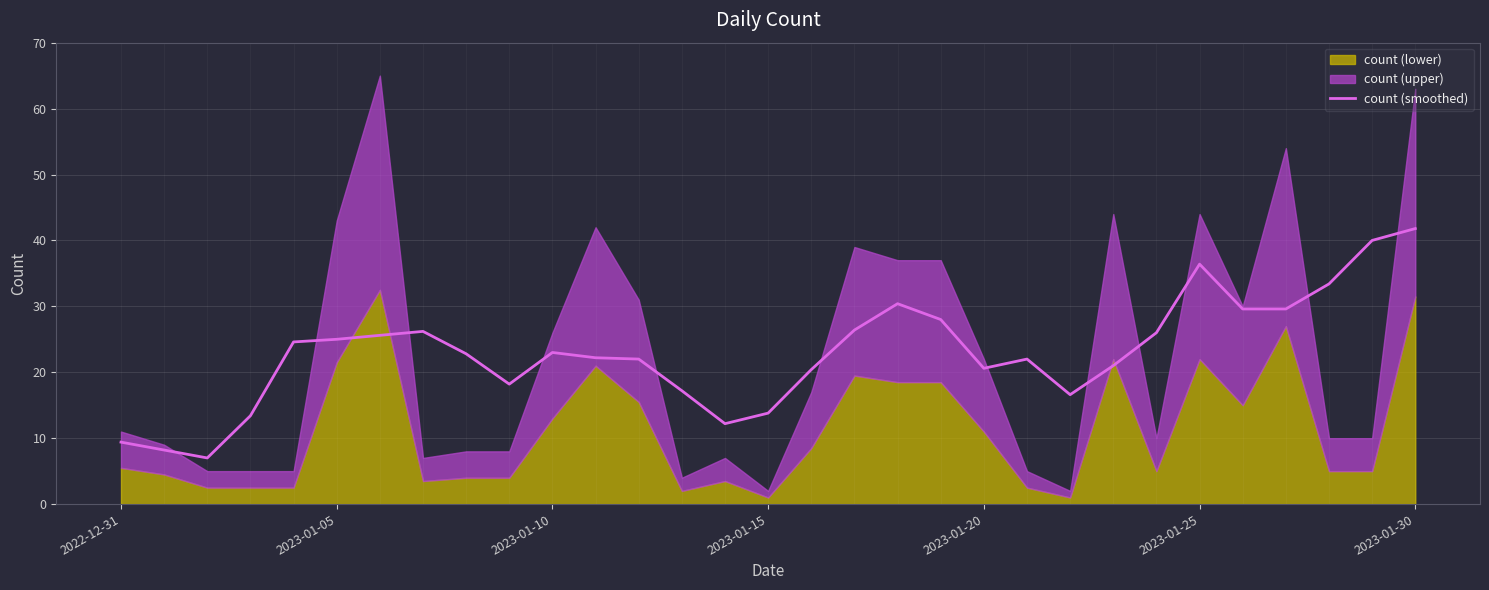

What is the smallest value displayed?

7.0